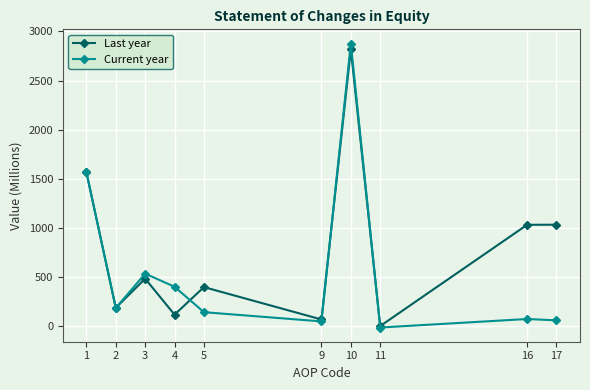

True or false: Last year has more than 0 interior local peaks.

True